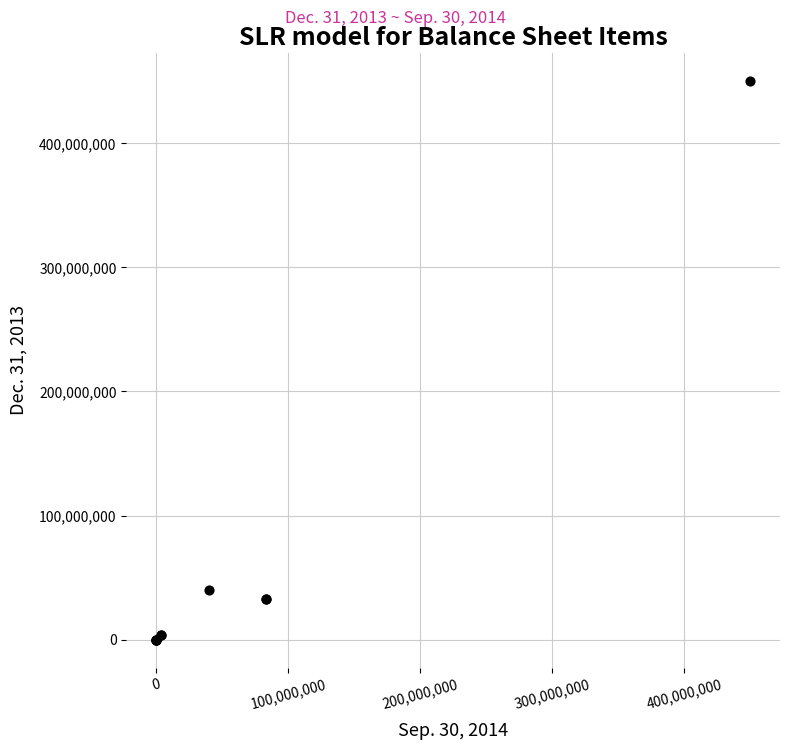

What Y value in the scatter plot is closest to 225000000?

40000000.0